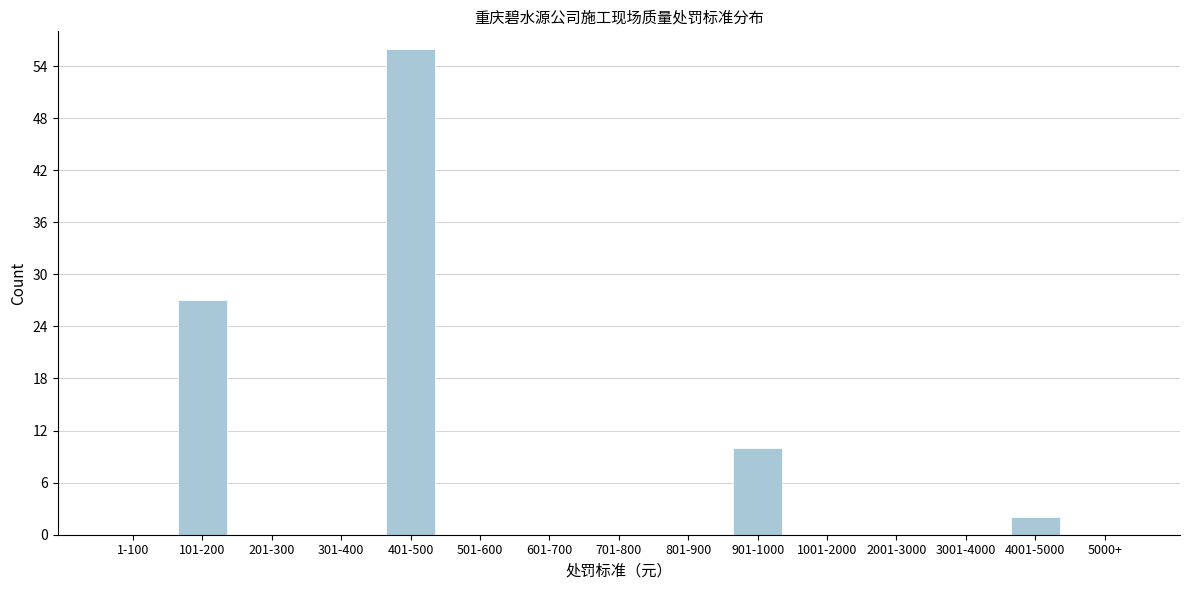

Reading left to right, extract all data points from this chart.

1-100=0	101-200=27	201-300=0	301-400=0	401-500=56	501-600=0	601-700=0	701-800=0	801-900=0	901-1000=10	1001-2000=0	2001-3000=0	3001-4000=0	4001-5000=2	5000+=0